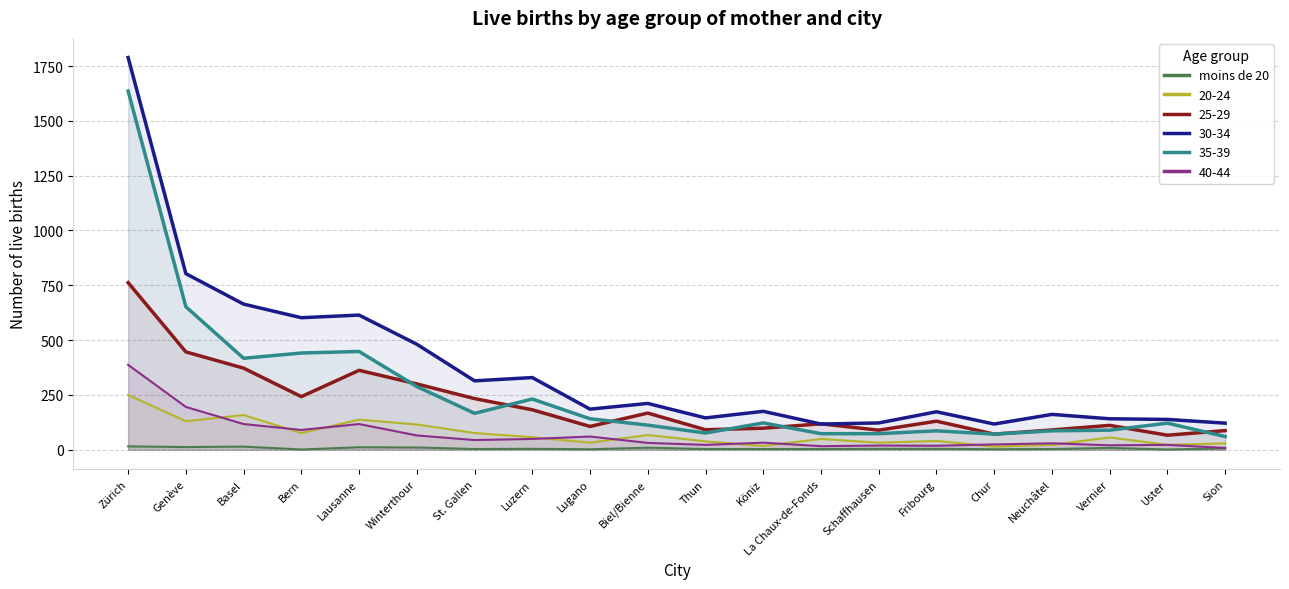

List the labels in order of value, smallest first.

Bern, Uster, Lugano, Chur, St. Gallen, Thun, Köniz, La Chaux-de-Fonds, Neuchâtel, Luzern, Schaffhausen, Fribourg, Sion, Vernier, Biel/Bienne, Winterthour, Lausanne, Genève, Basel, Zürich